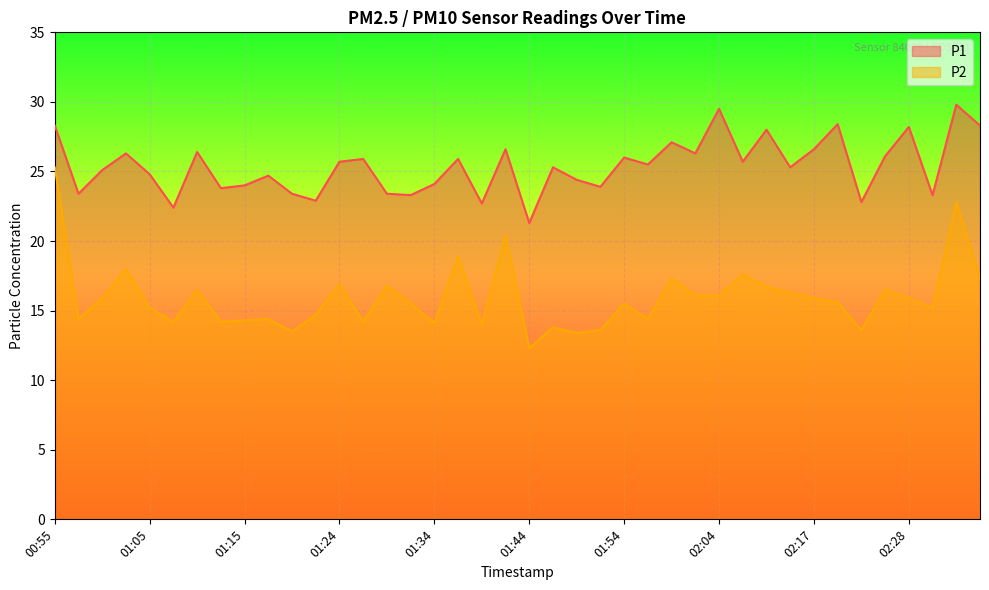

Reading left to right, extract all data points from this chart.

P1: 28.3	23.4	25.1	26.3	24.8	22.4	26.4	23.8	24.0	24.7	23.4	22.9	25.7	25.9	23.4	23.3	24.1	25.9	22.7	26.6	21.3	25.3	24.4	23.9	26.0	25.5	27.1	26.3	29.5	25.7	28.0	25.3	26.6	28.4	22.8	26.1	28.2	23.3	29.8	28.3
P2: 25.3	14.4	15.9	18.0	15.2	14.2	16.5	14.2	14.3	14.4	13.5	14.7	16.9	14.2	16.8	15.5	14.1	18.9	14.0	20.4	12.3	13.8	13.4	13.6	15.5	14.4	17.3	16.1	16.1	17.6	16.7	16.3	15.9	15.6	13.6	16.5	15.9	15.2	22.8	17.3